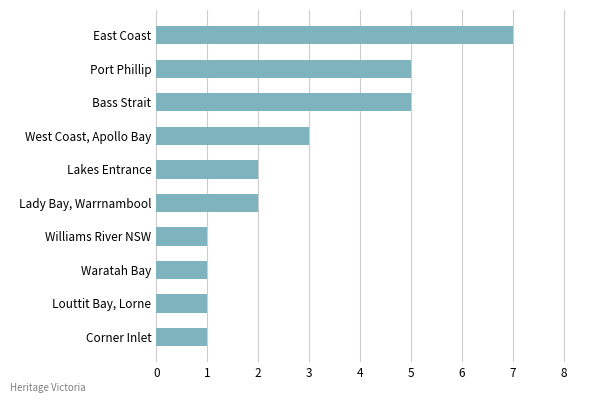

How many categories are shown in the chart?

10